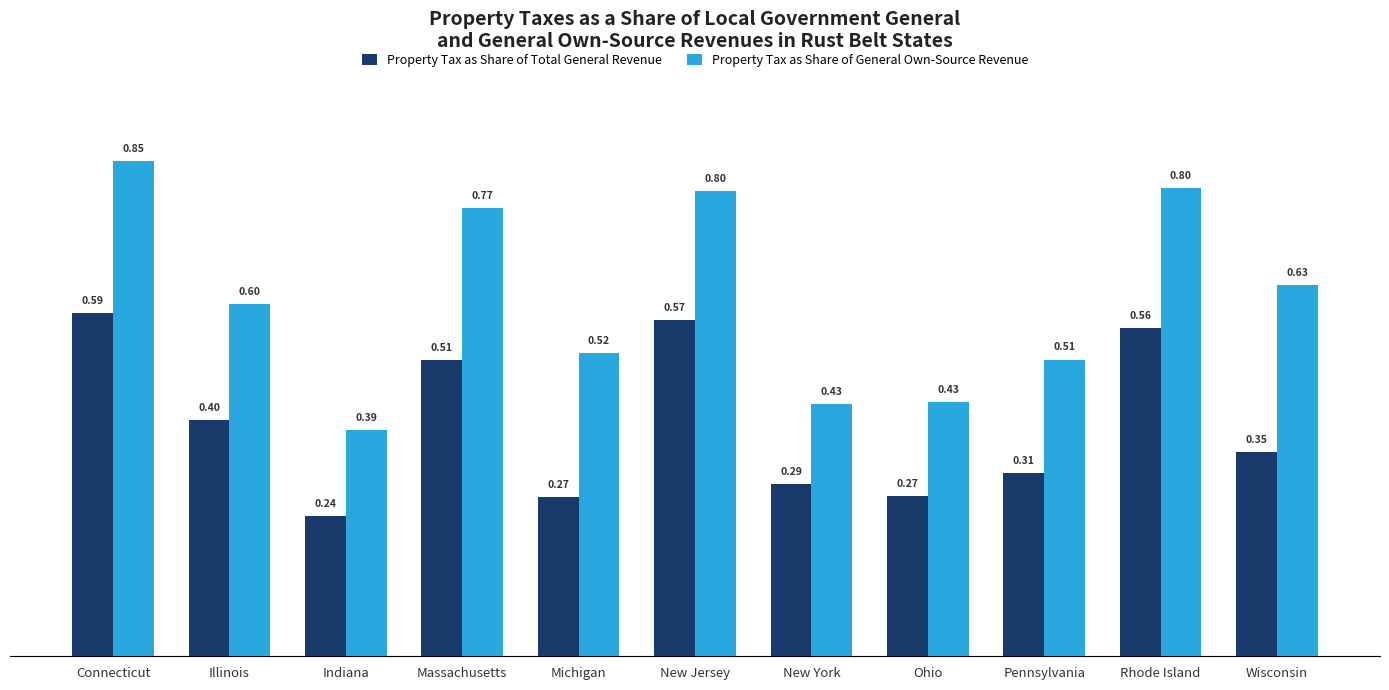

What are all the series names shown in the legend?

Property Tax as Share of Total General Revenue, Property Tax as Share of General Own-Source Revenue